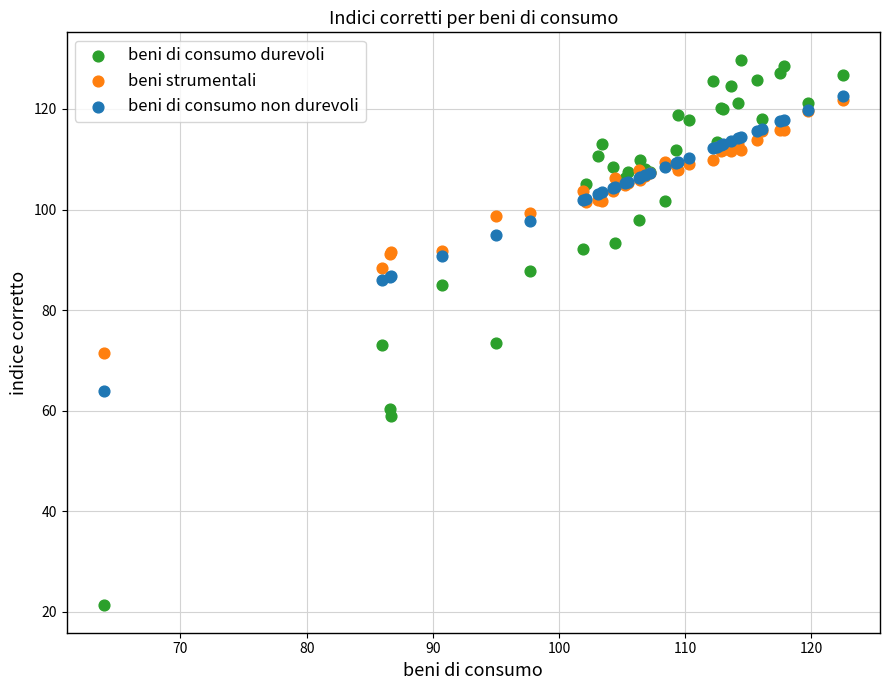

Which series has the largest Y range (max minus min)?

beni di consumo durevoli